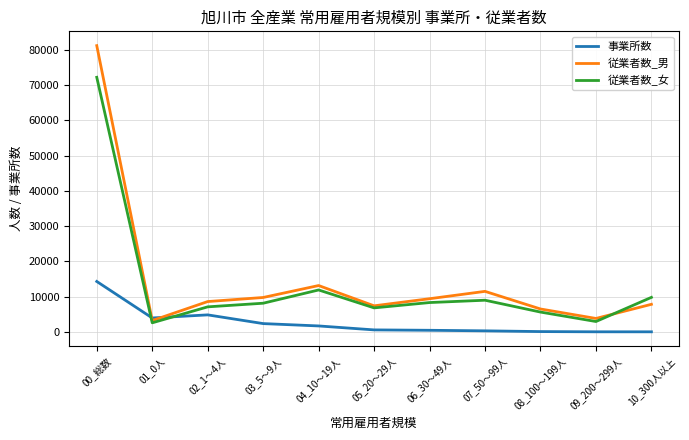

Is this an area chart (filled region under the line)?

No